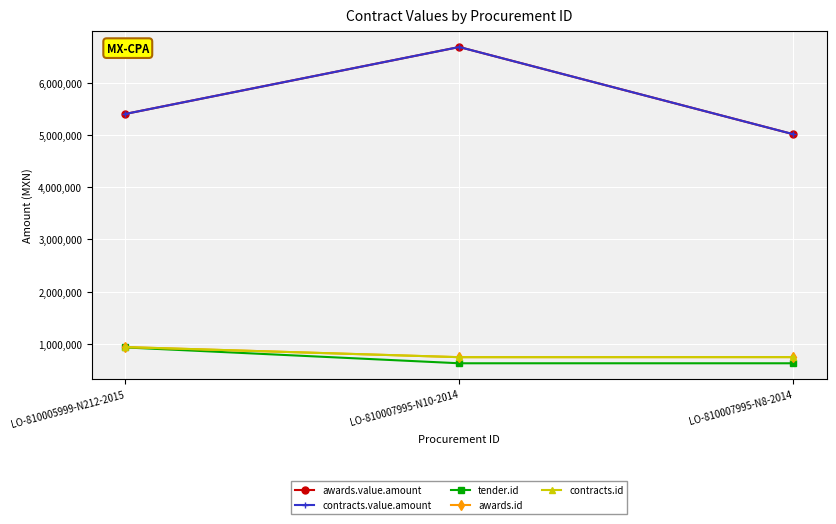

Does the chart have visible grid lines?

Yes